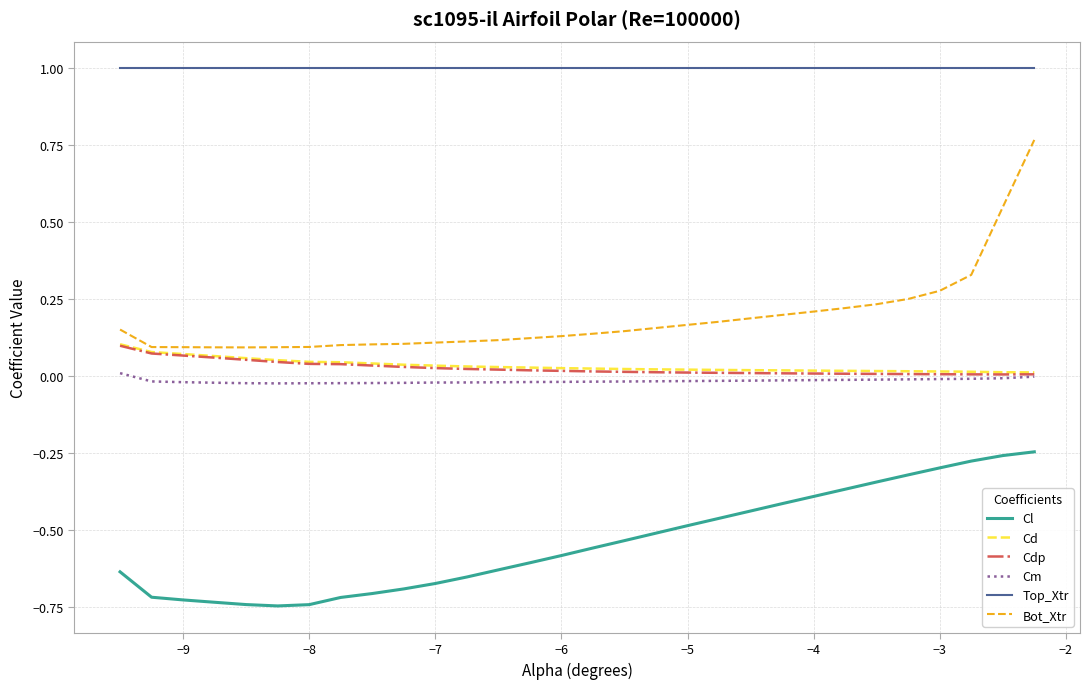

True or false: Cl and Top_Xtr cross at least once.

False